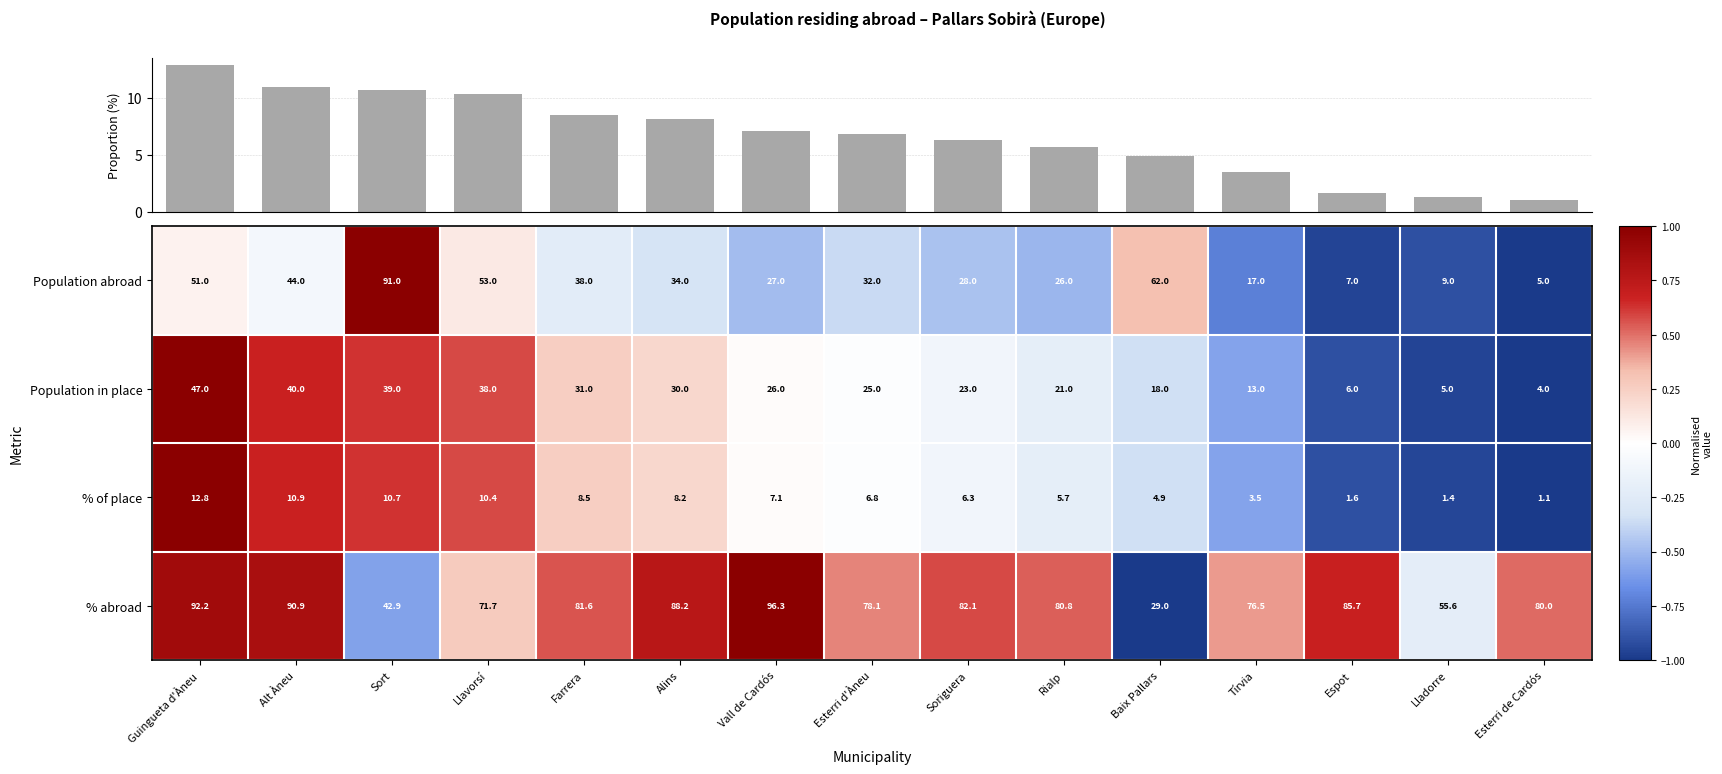

What is the lowest value of the Population in place series?

4.0